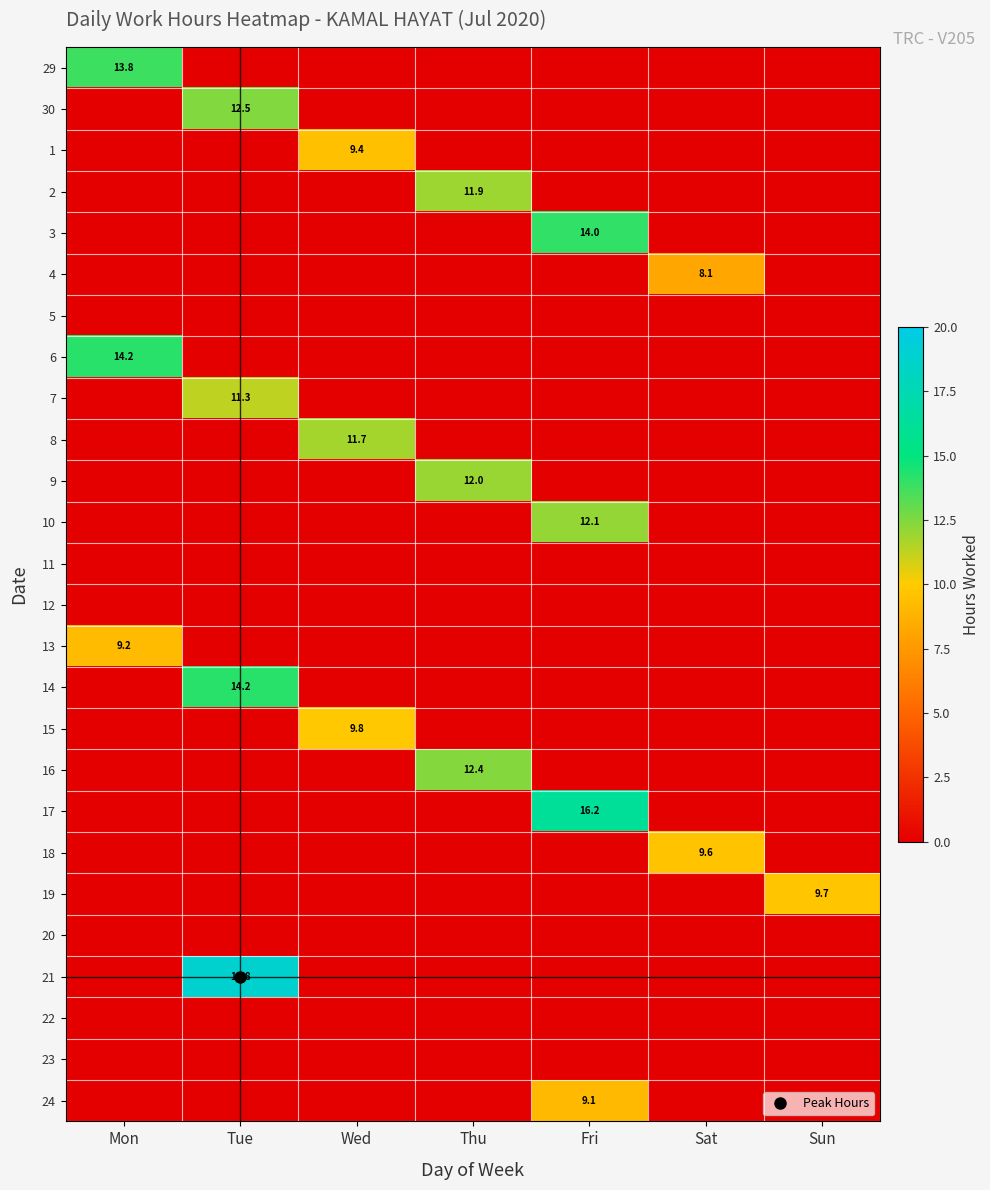

Which series changed the most between Fri and Sun?

17